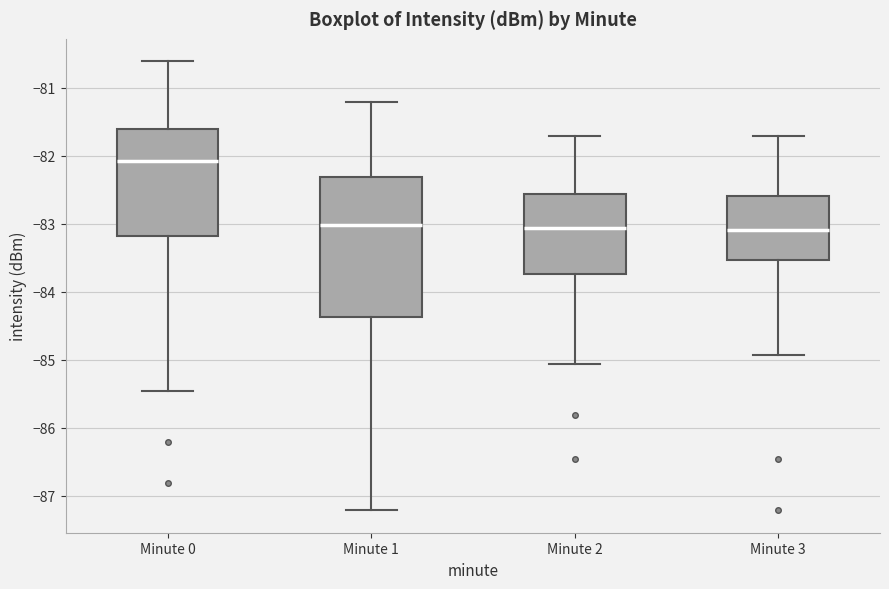

Where does the lower whisker of the box for Minute 0 end on the y-axis? The values are not printed on the chart, so give them approximately, as read against the axis.

-85.5